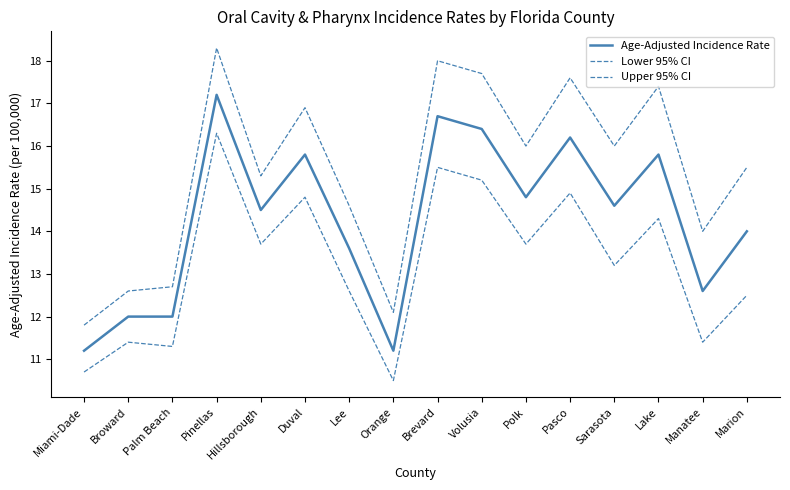

Is it true that Age-Adjusted Incidence Rate equals 15.8 at Duval?

True